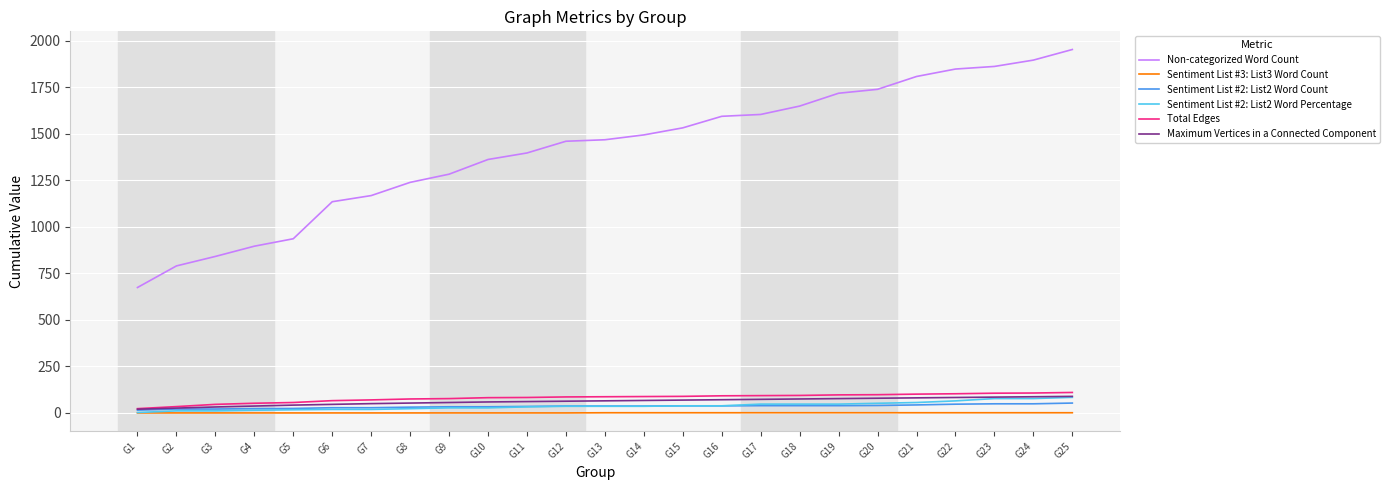

What is the greatest value displayed?

1953.0